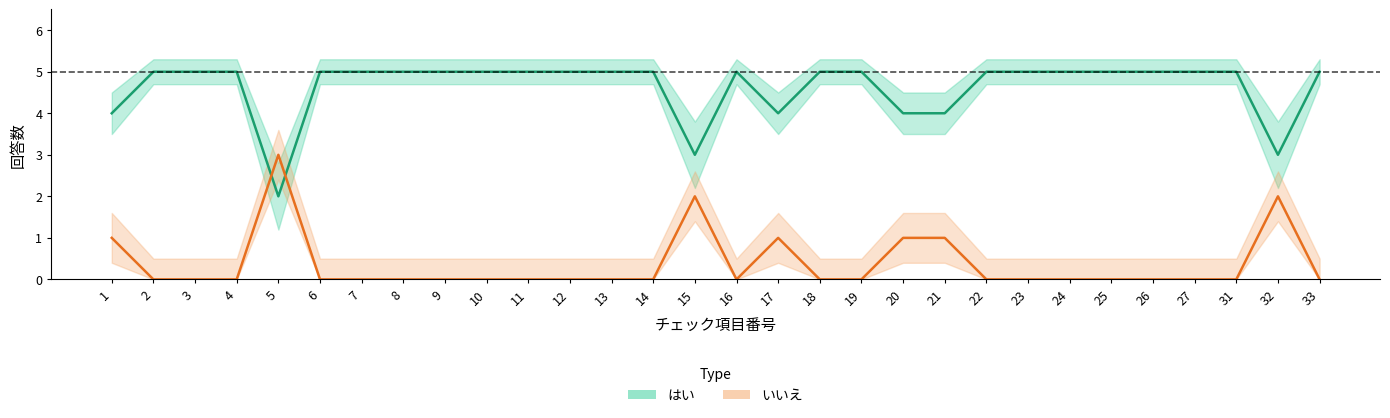

What is the average value of the はい_upper series?

5.0